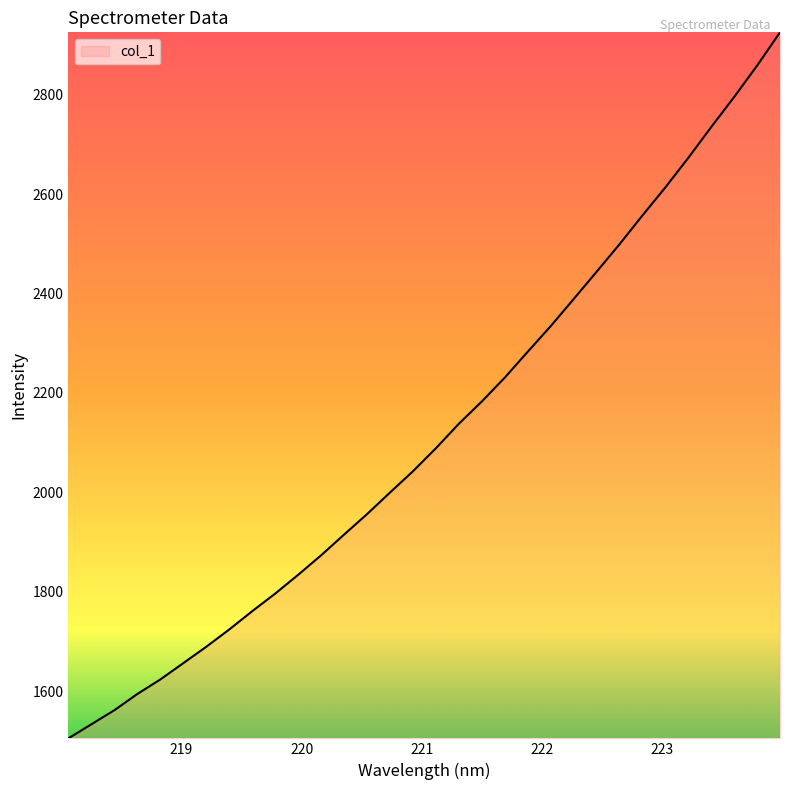

What is the maximum value shown in the chart?

2925.7